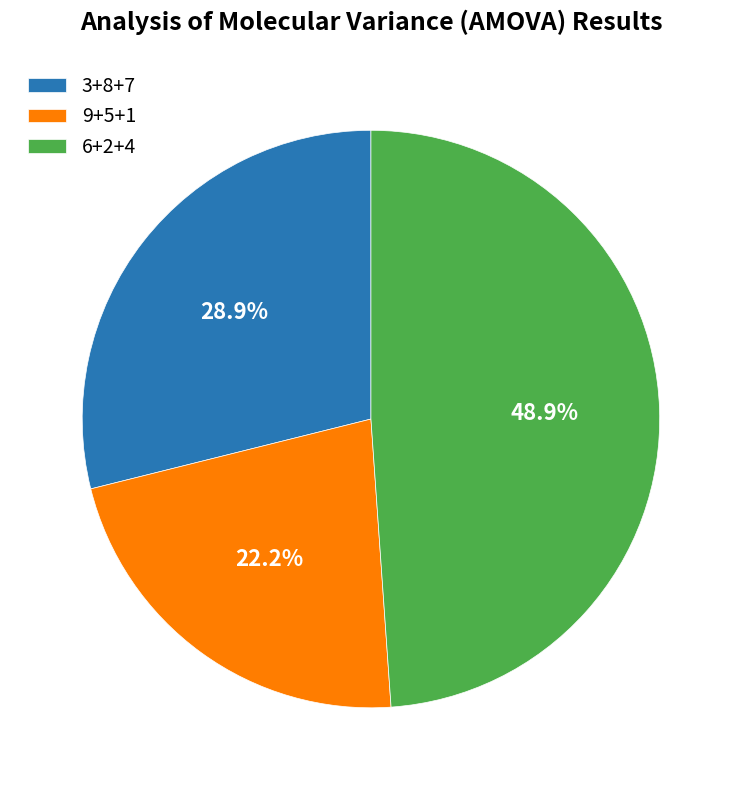

Does 3+8+7 account for over 50% of the chart?

No